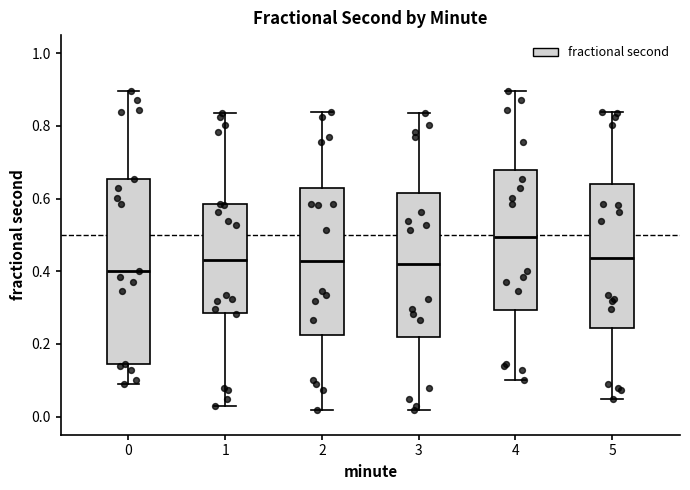

Reading left to right, read every box against the y-axis: the position of its median line, the range the box covers, and the ends of its whiskers. The values are not printed on the chart, so give them approximately, as read against the axis.

0: median 0.40, box 0.14 to 0.66, whiskers 0.08 to 0.90
1: median 0.44, box 0.28 to 0.58, whiskers 0.02 to 0.84
2: median 0.42, box 0.22 to 0.62, whiskers 0.02 to 0.84
3: median 0.42, box 0.22 to 0.62, whiskers 0.02 to 0.84
4: median 0.50, box 0.30 to 0.68, whiskers 0.10 to 0.90
5: median 0.44, box 0.24 to 0.64, whiskers 0.04 to 0.84